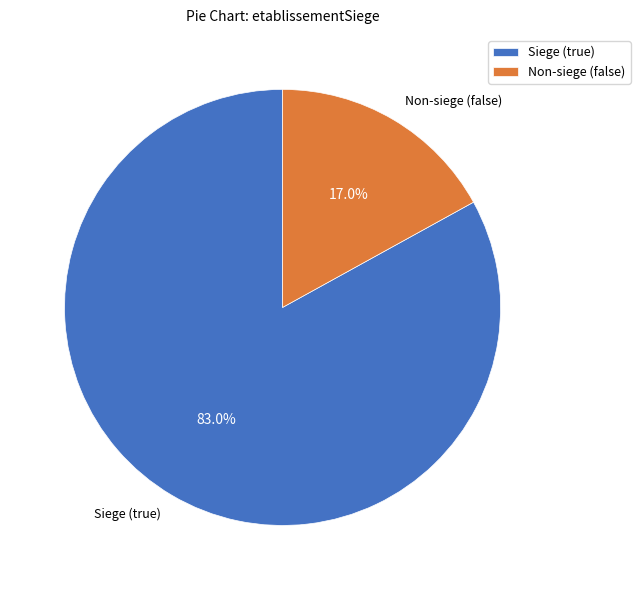

Between Non-siege (false) and Siege (true), which is larger?

Siege (true)